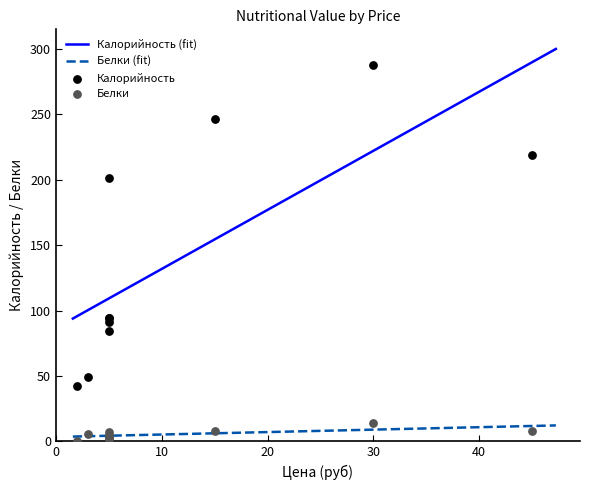

Which series has the largest total across all categories?

Калорийность